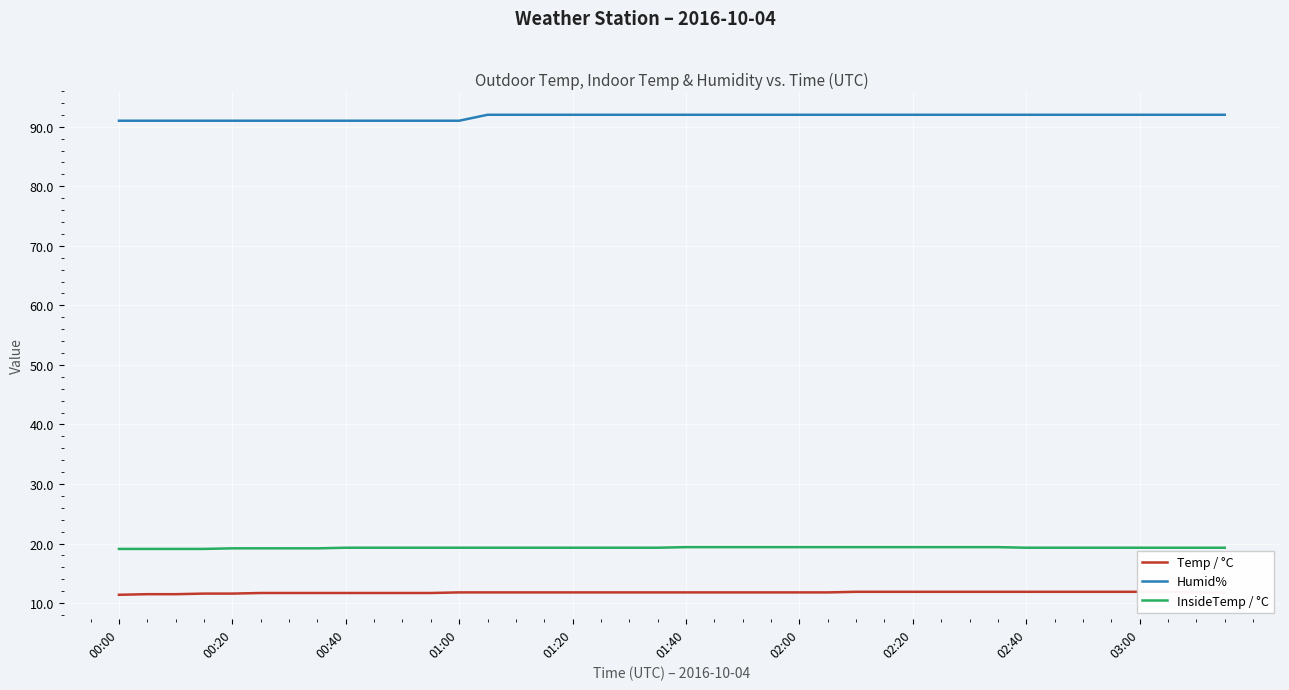

True or false: InsideTemp / °C and Temp / °C intersect in this chart.

False